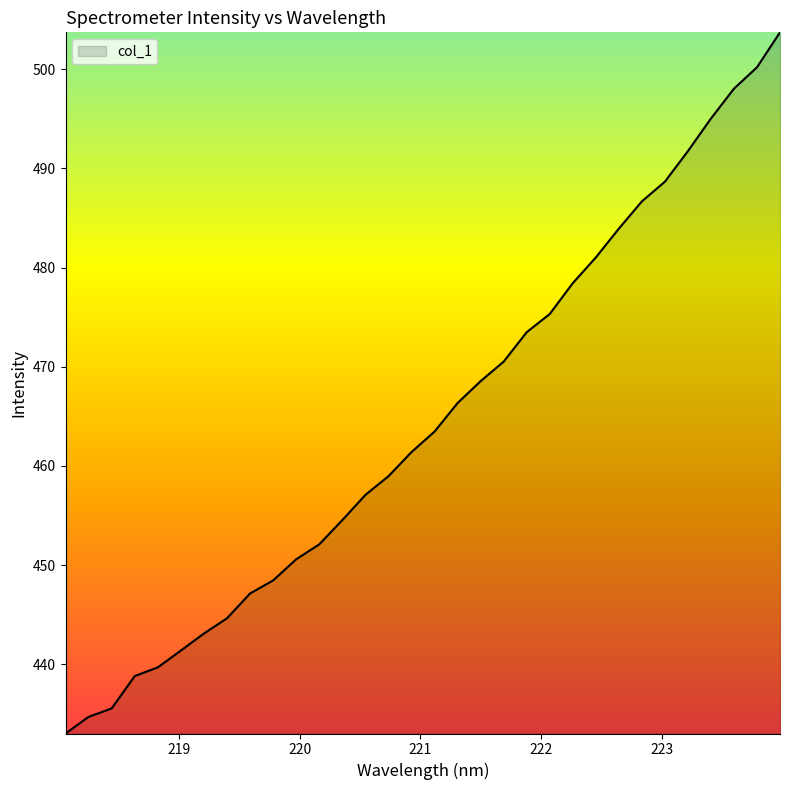

True or false: there are more than 1 points higher than both neighbors.

False